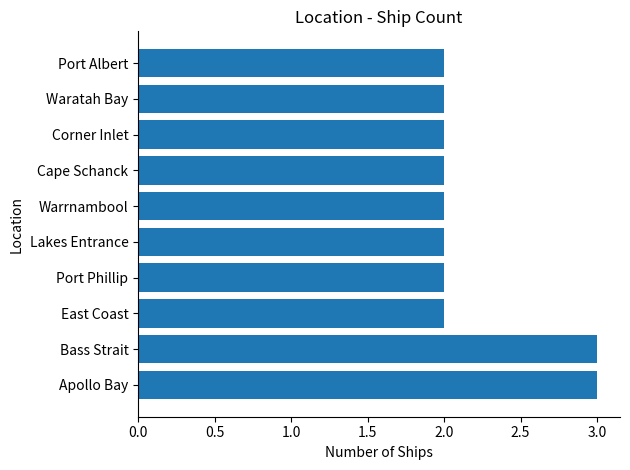

How many data points does each series have?

10